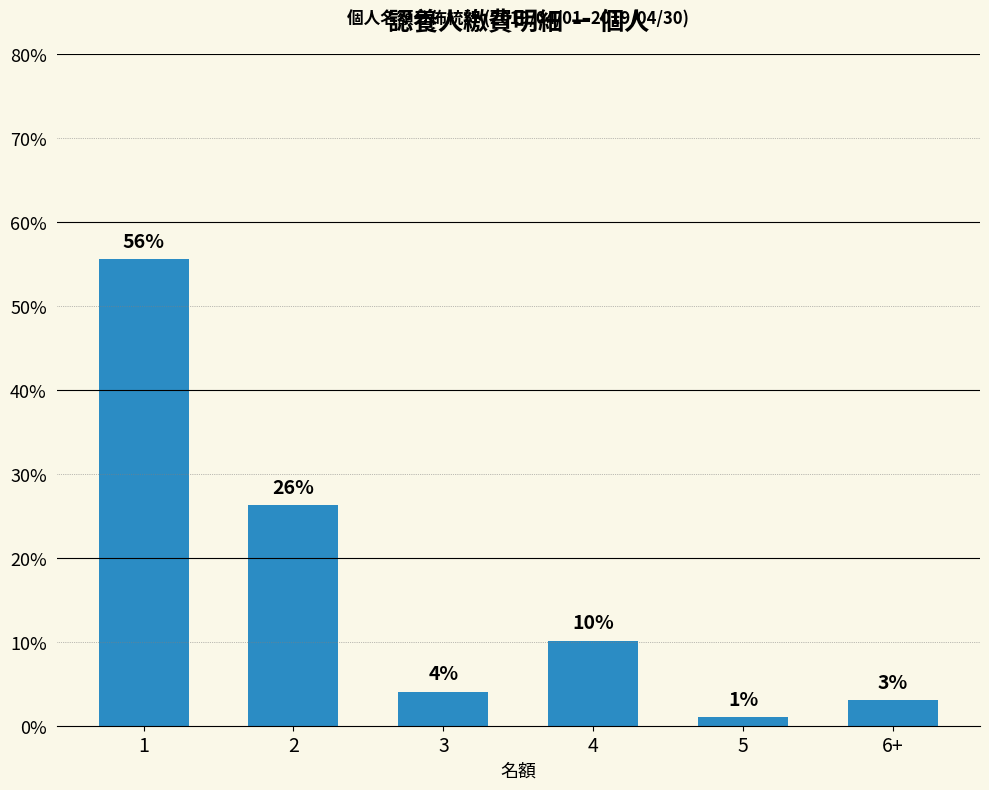

What is the difference between the values at 3 and 6+?

1.0